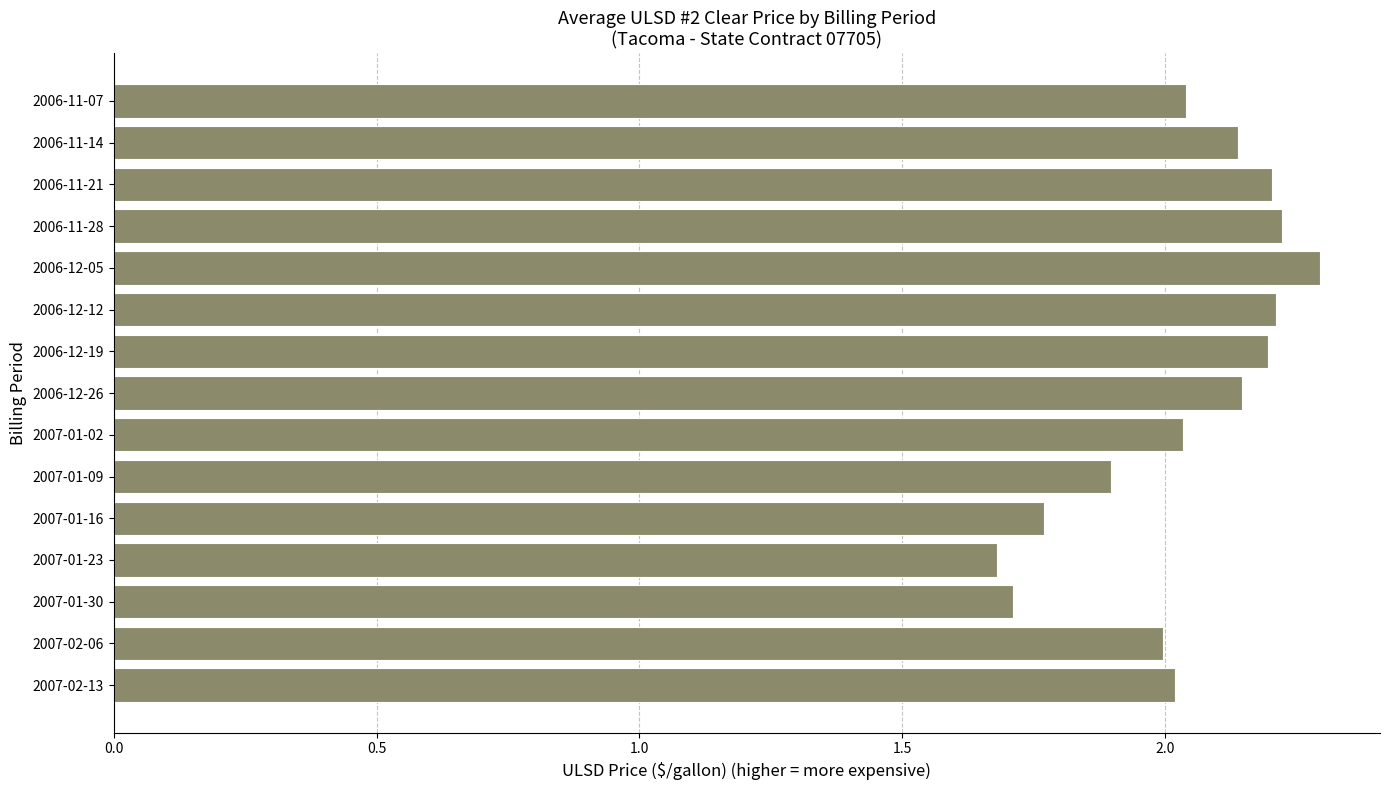

What is the difference between the second highest and second lowest values?

0.5